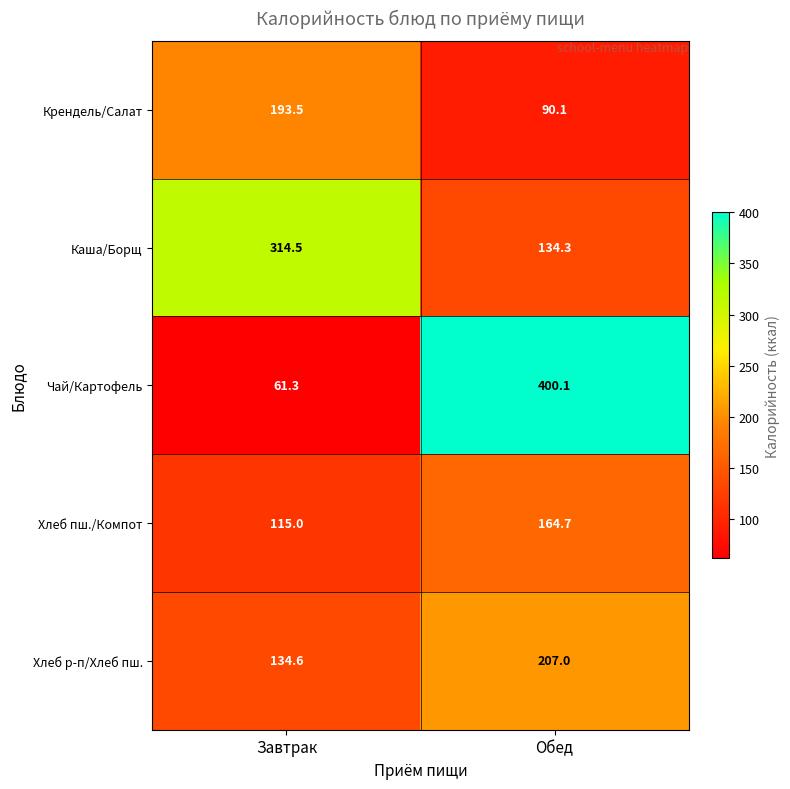

Is the value of Чай/Картофель at Завтрак greater than the value of Хлеб пш./Компот at Обед?

No